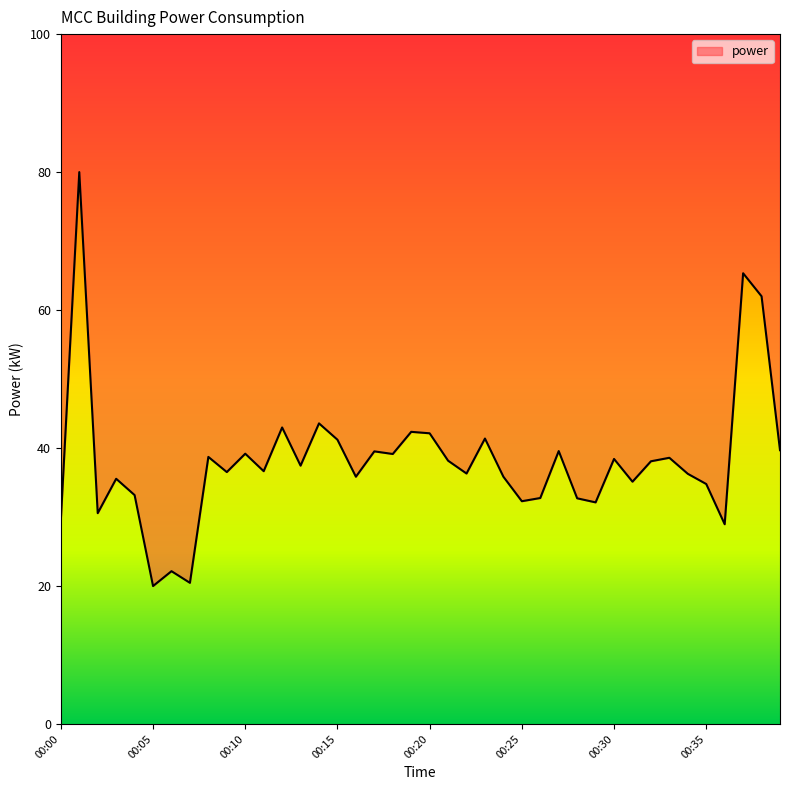

What is the change in value from 00:05 to 00:09?

+16.5